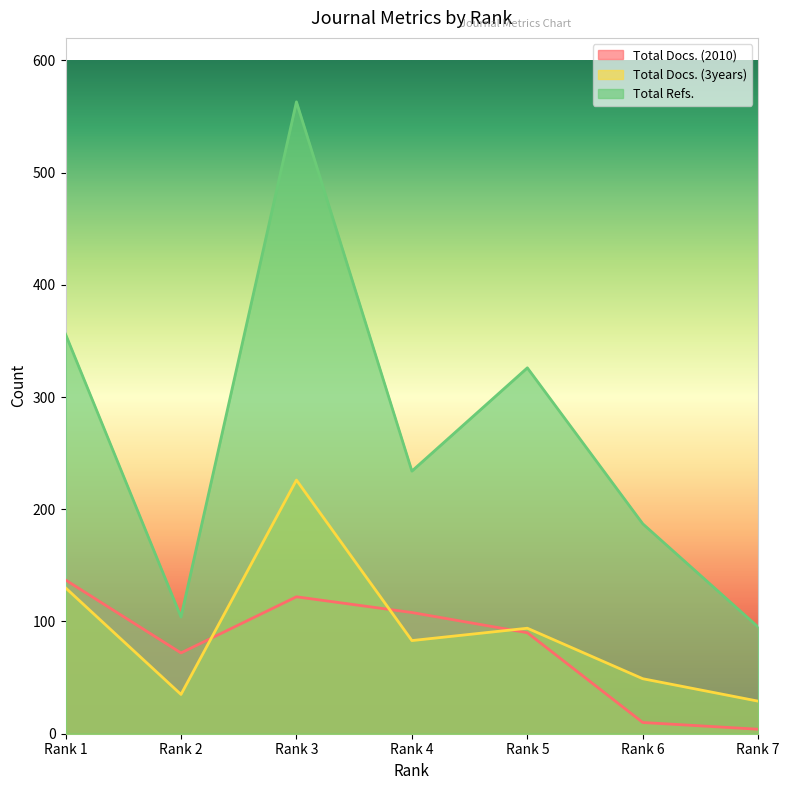

What is the average value of the Total Docs. (2010) series?

78